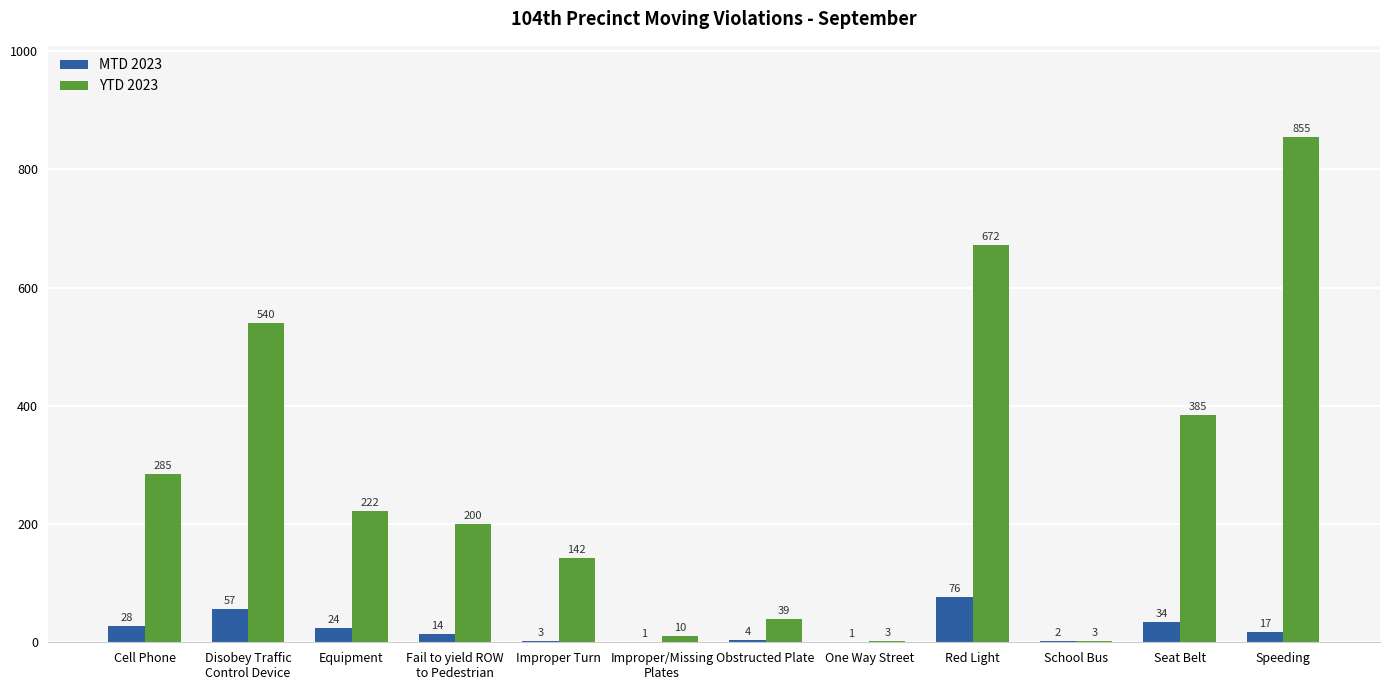

True or false: MTD 2023 has a value of 24 at Equipment.

True